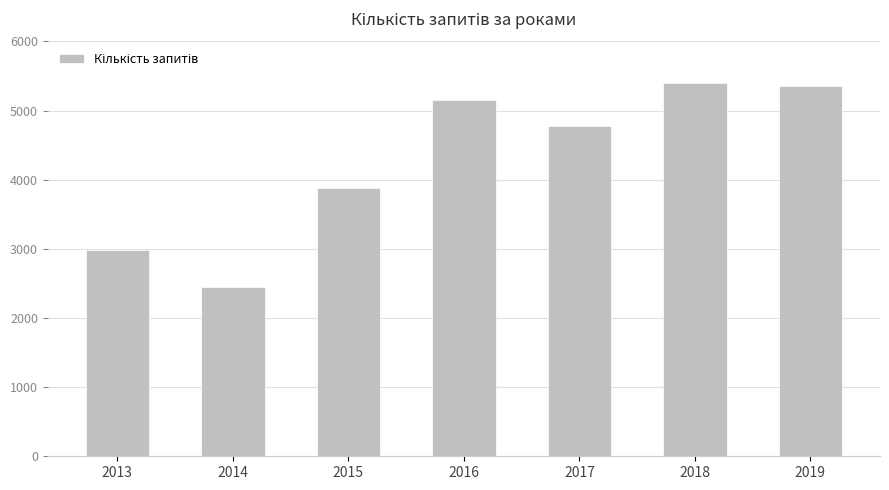

True or false: the data shows 5395 at 2018.

True